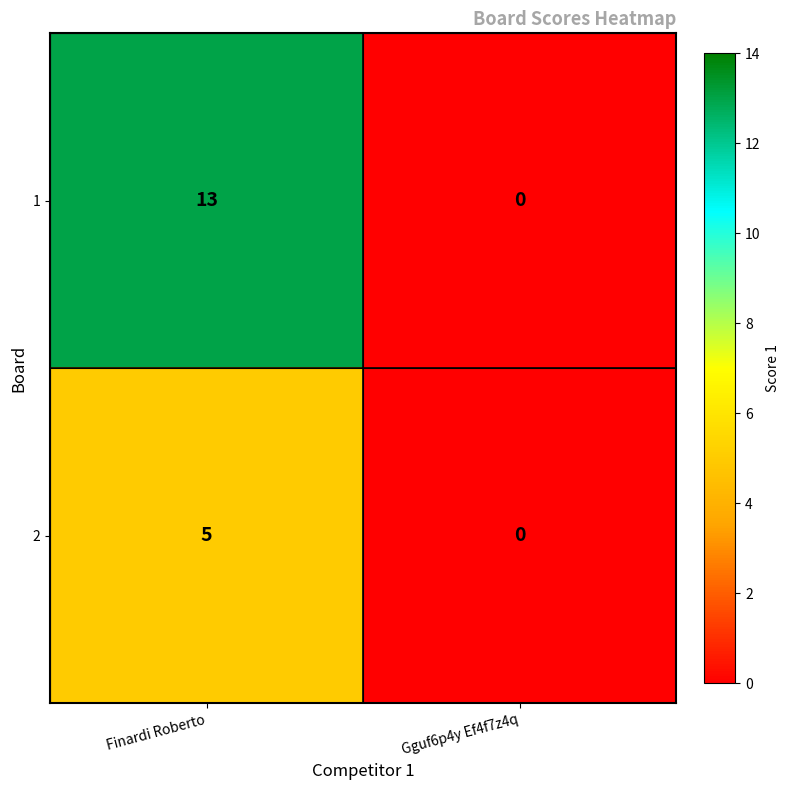

The 1 series shows 0 at Gguf6p4y Ef4f7z4q. True or false?

True